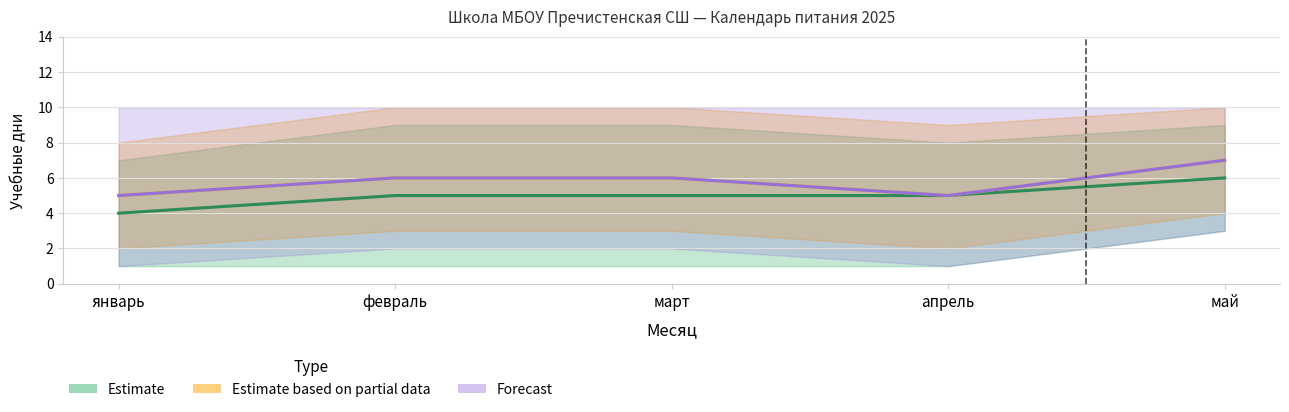

What is the average value of the Estimate series?

5